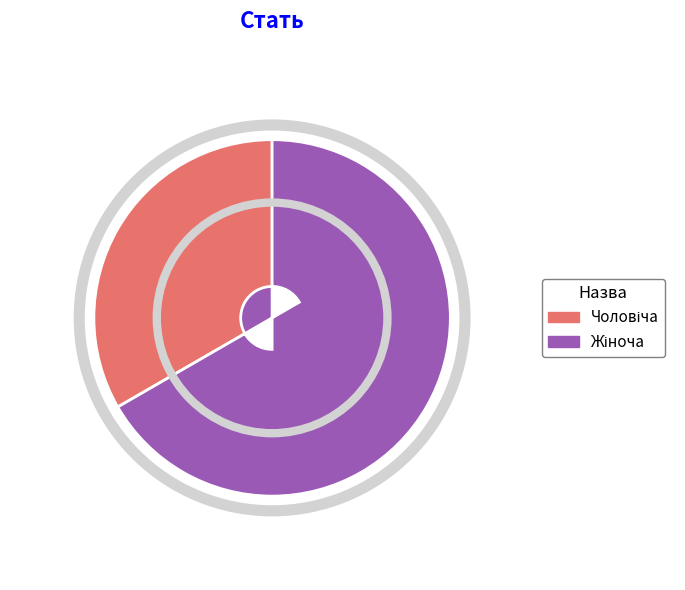

Is there any slice that represents more than half of the pie?

Yes